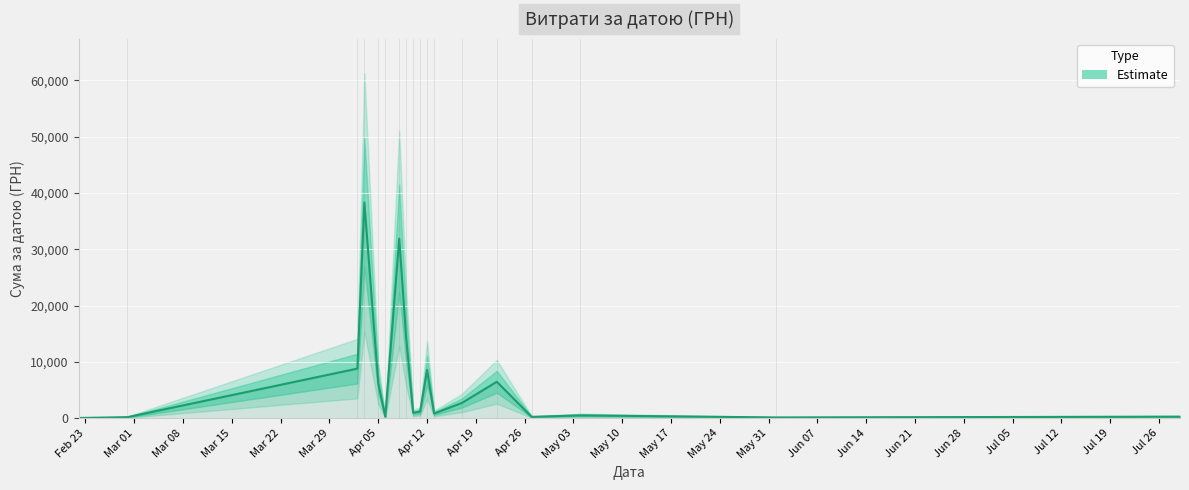

The chart shows a value of 232.0 at May 31. True or false?

True